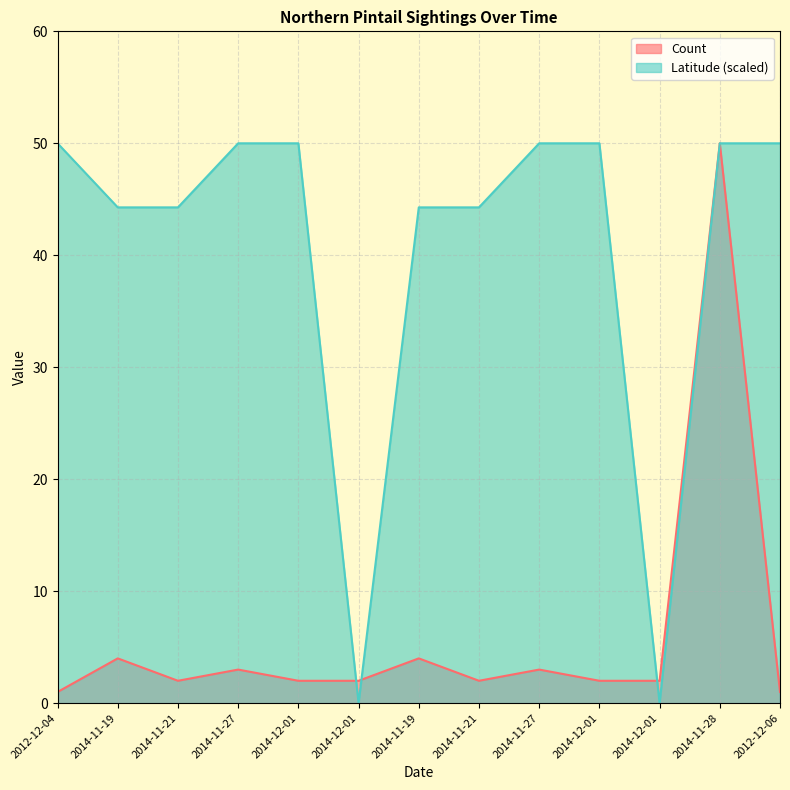

Rank the categories by Latitude value from lowest to highest.

2014-12-01, 2014-12-01, 2014-11-19, 2014-11-21, 2014-11-19, 2014-11-21, 2012-12-04, 2014-11-27, 2014-12-01, 2014-11-27, 2014-12-01, 2014-11-28, 2012-12-06